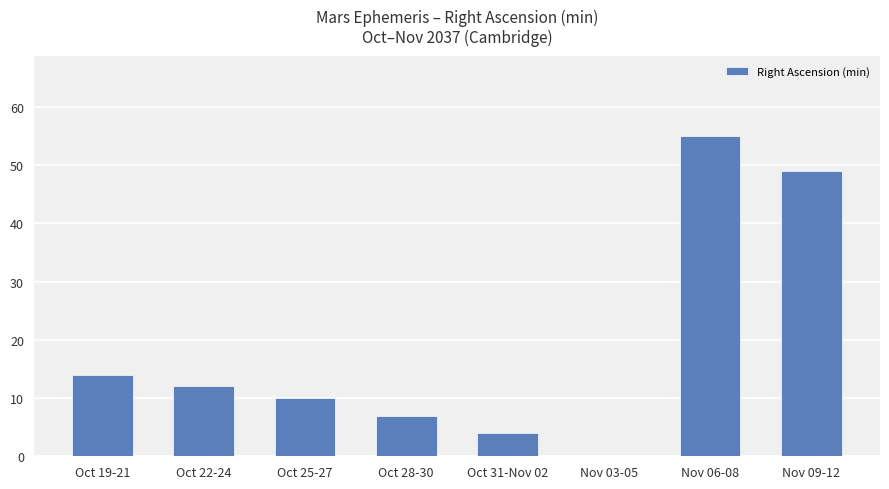

How many distinct data groups are displayed?

1